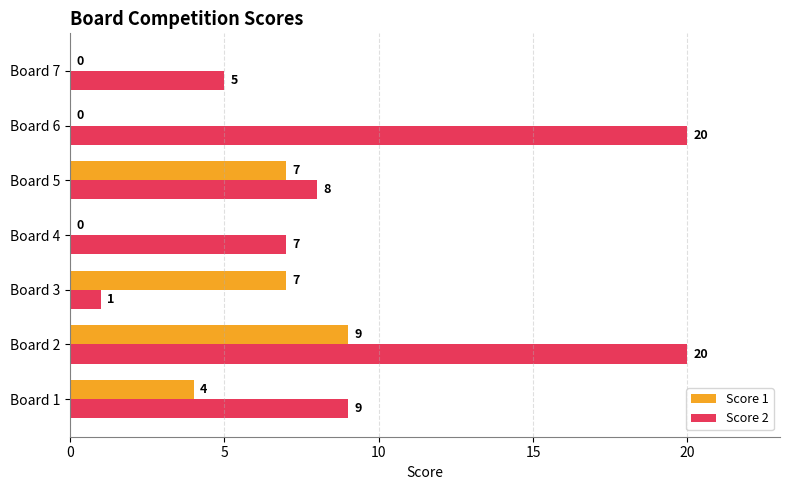

How many data points does each series have?

7